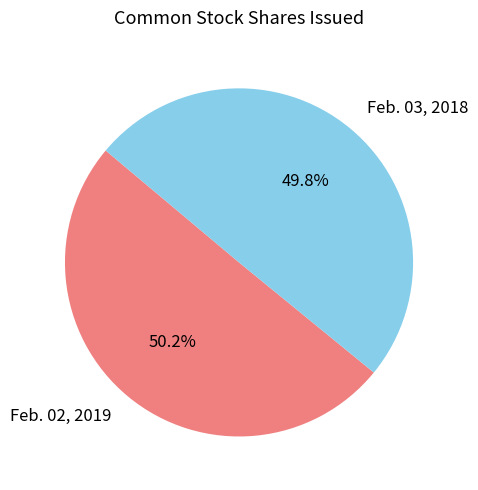

Combined, do Feb. 02, 2019 and Feb. 03, 2018 account for over 50%?

Yes